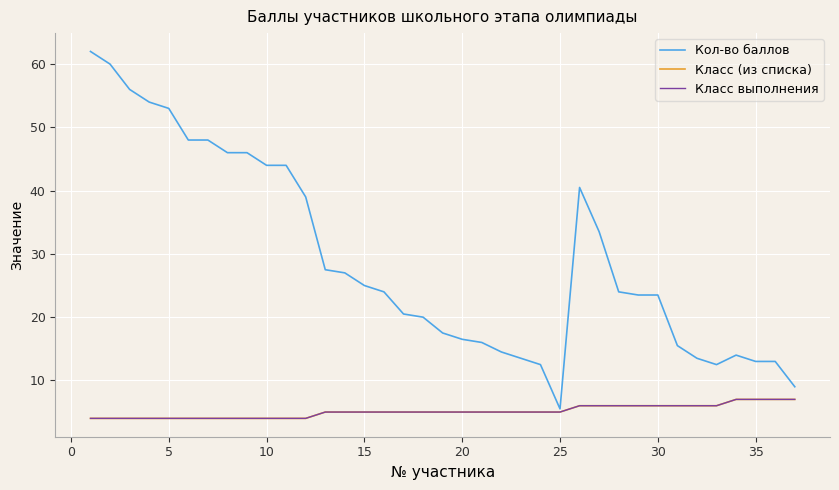

What is the average value of the Класс (из списка) series?

5.1